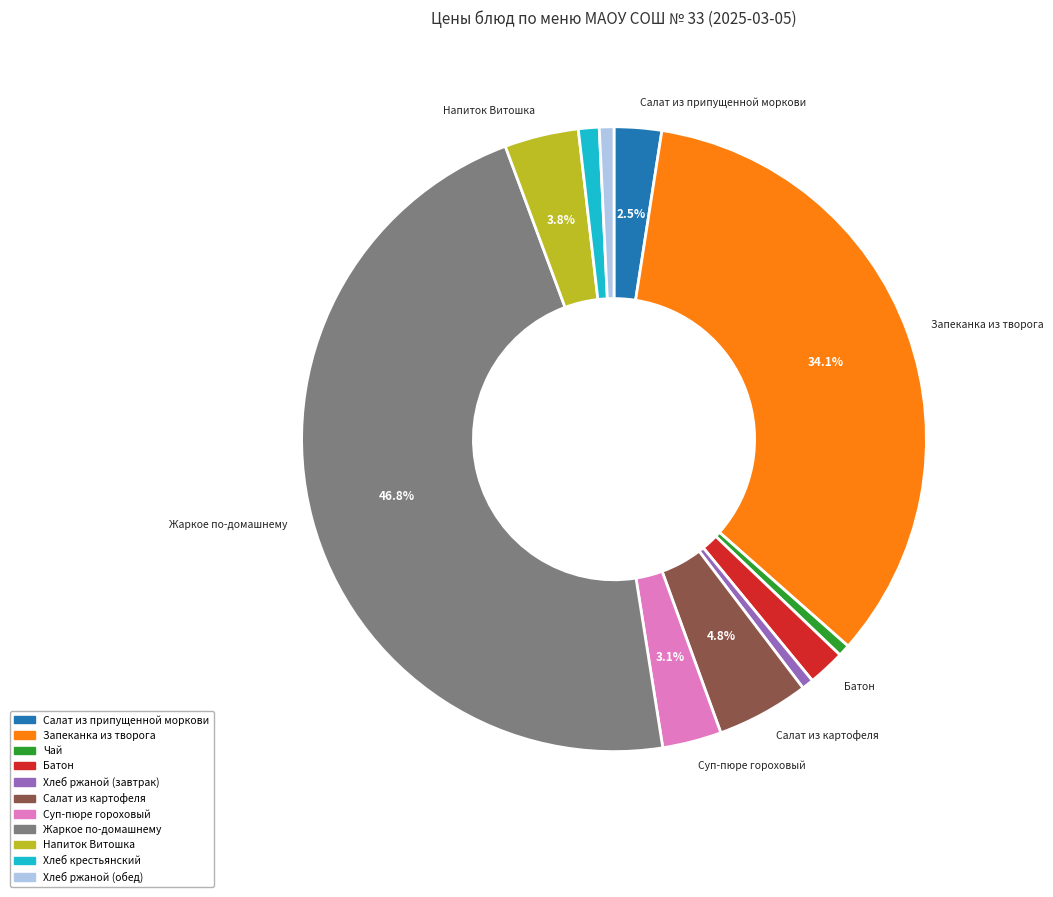

To the nearest percent, what portion does Хлеб ржаной (завтрак) represent?

1%